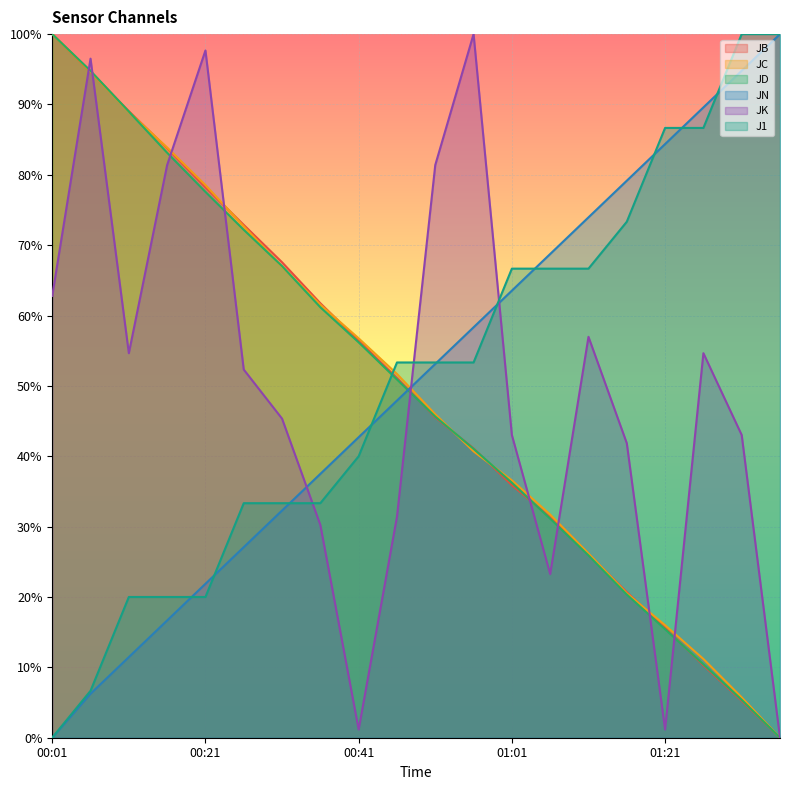

Is the value of J1 at 00:56 greater than the value of JB at 01:31?

Yes